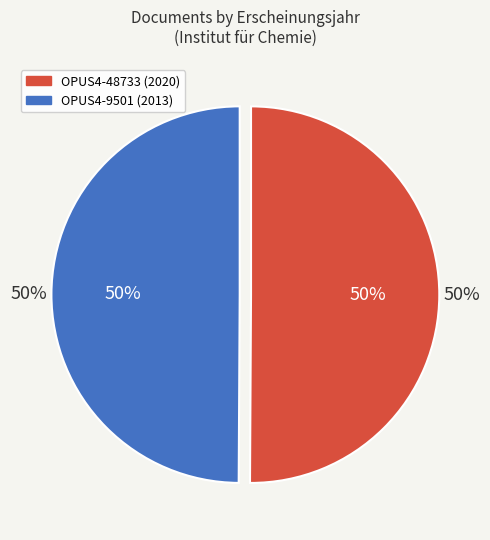

Do OPUS4-9501 and OPUS4-48733 together represent more than half of the pie?

Yes